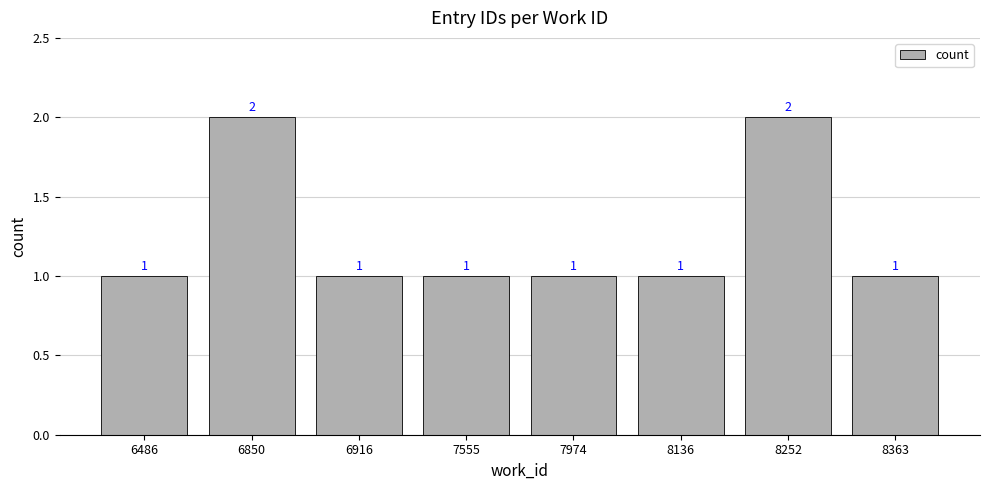

What is the value of the 5th bar from the left?

1